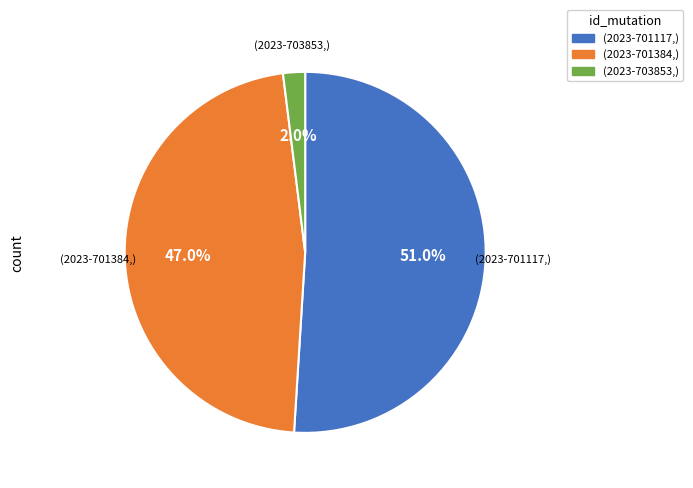

Is there a majority slice in this chart?

Yes